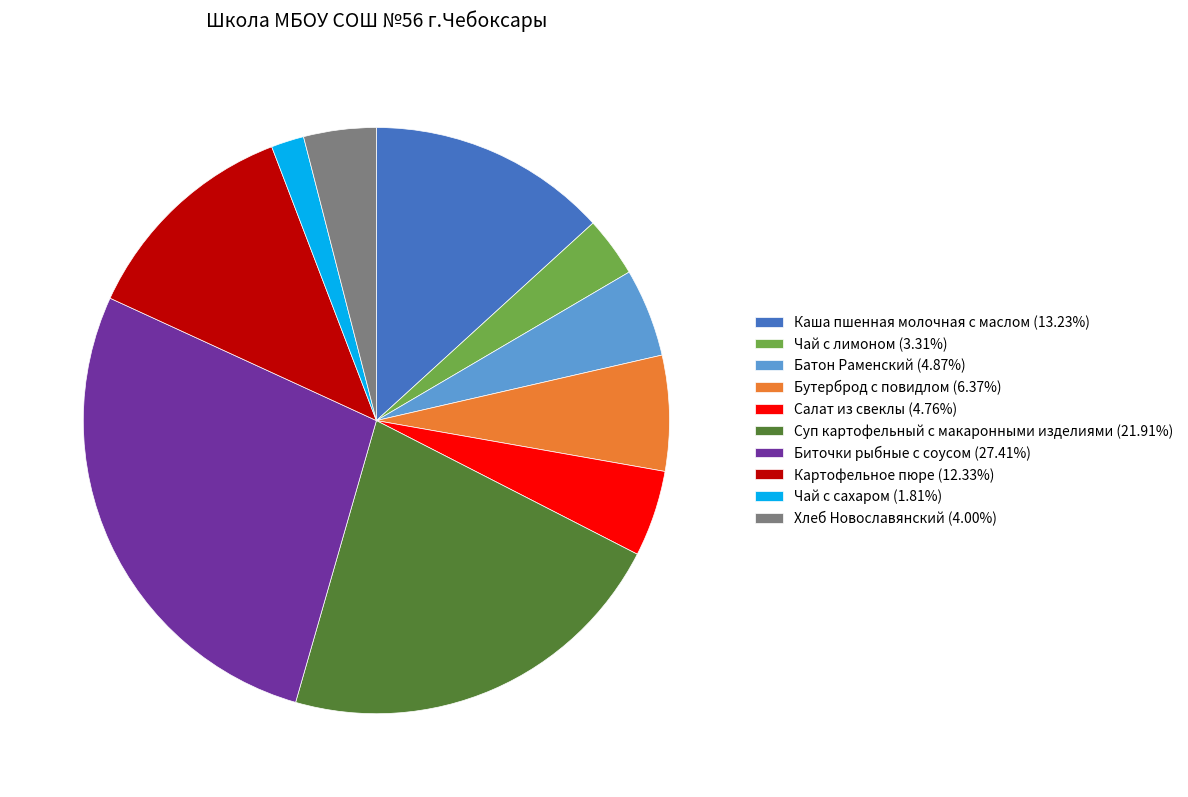

Is the sum of Каша пшенная молочная с маслом (13.23%) and Картофельное пюре (12.33%) greater than half?

No